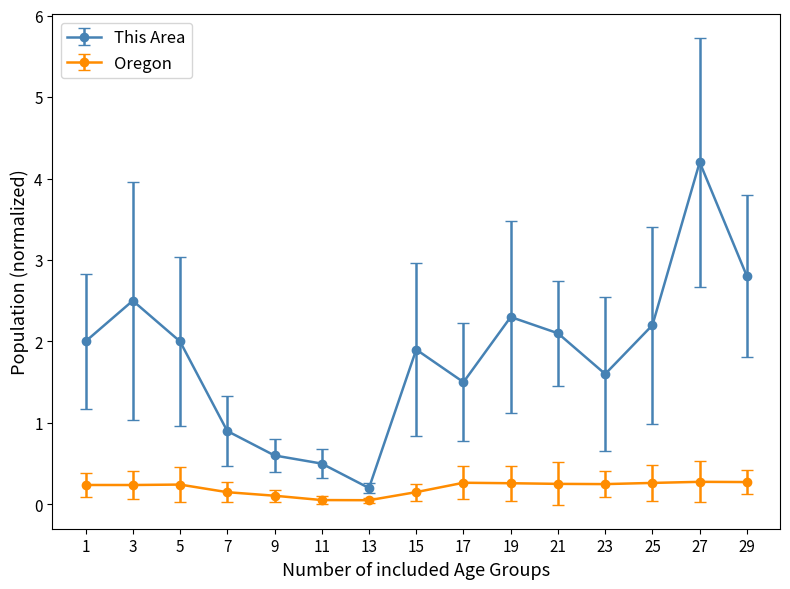

What is the average value of the Oregon series?

0.2